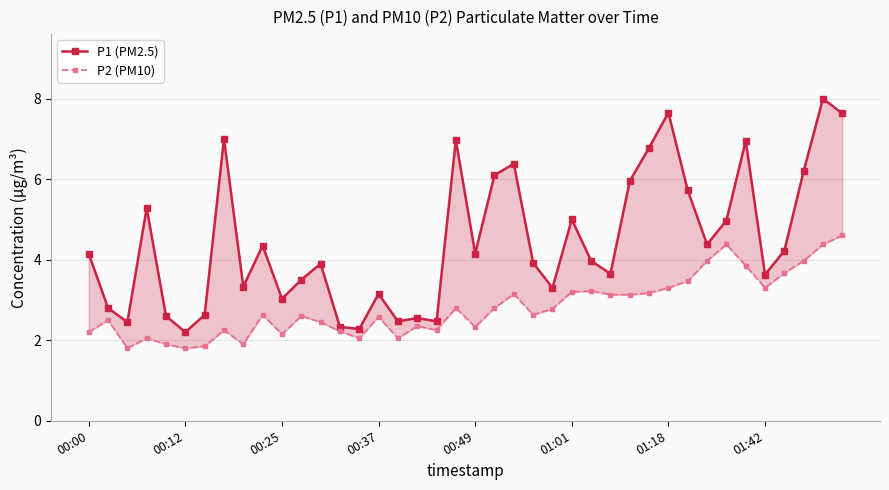

What are all the series names shown in the legend?

P1 (PM2.5), P2 (PM10)